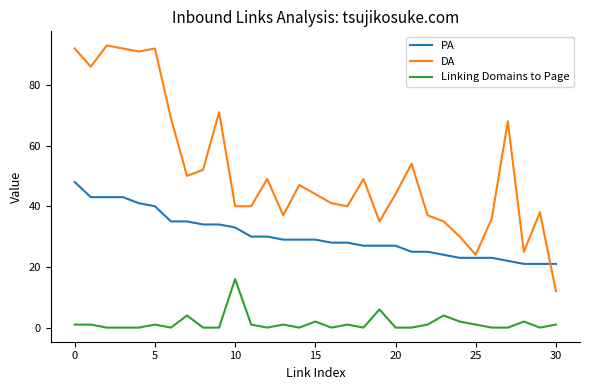

What is the highest value of the DA series?

93